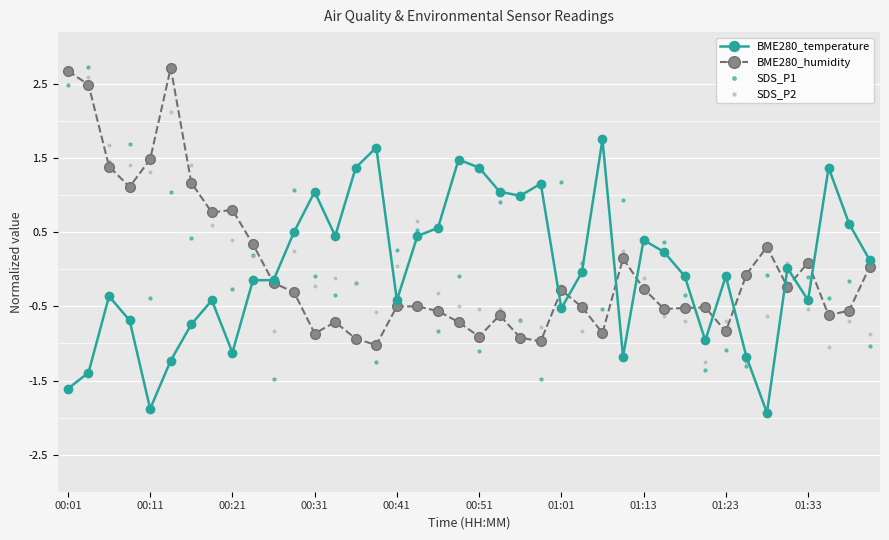

Which series contains the lowest Y value?

BME280_temperature